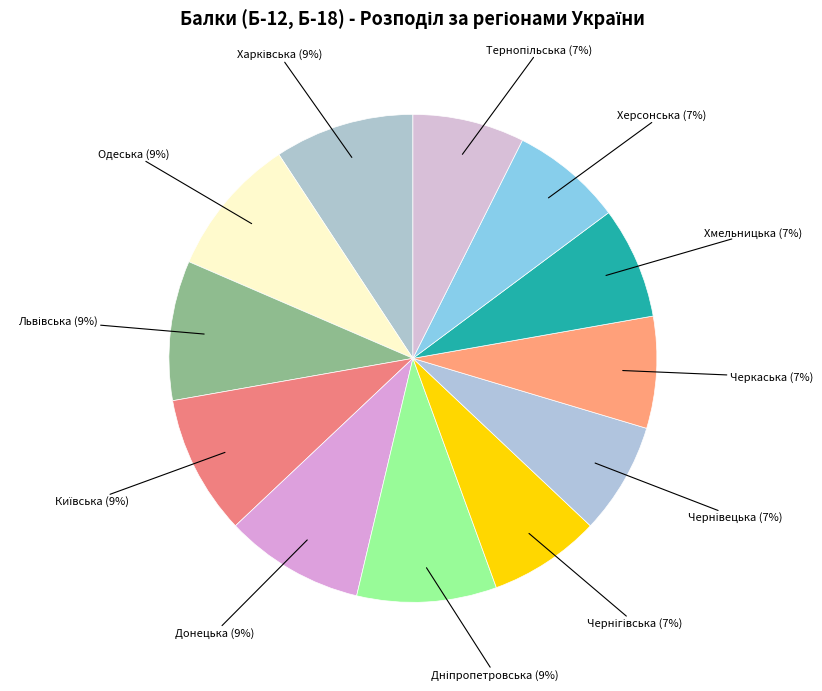

How many segments does this pie chart have?

12